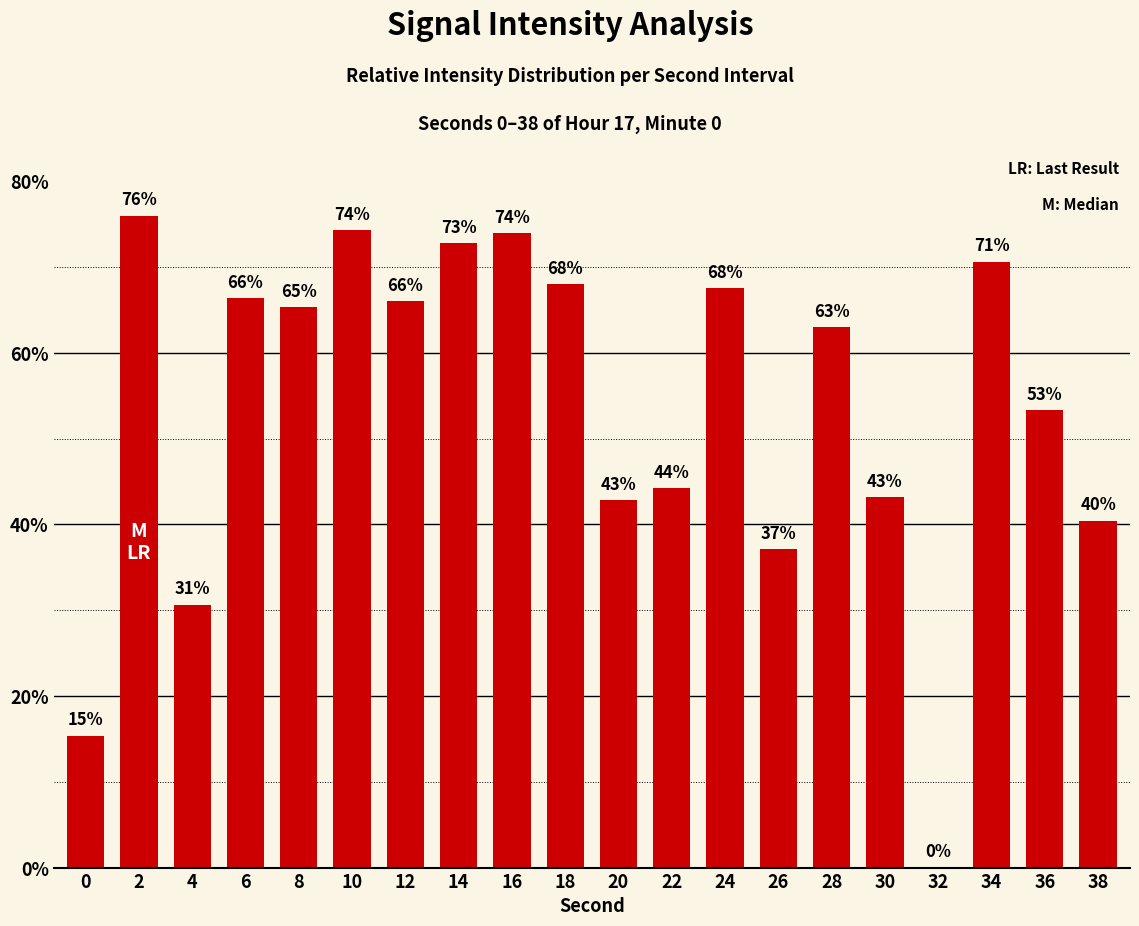

Read the value at 20.

42.8